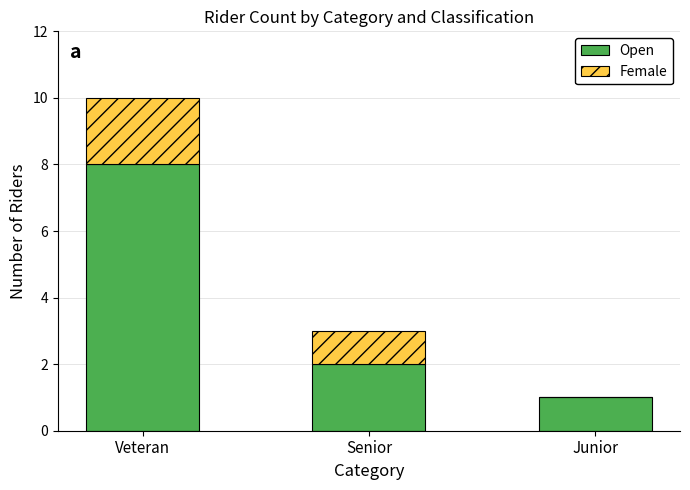

At which category is the sum across all series the highest?

Veteran